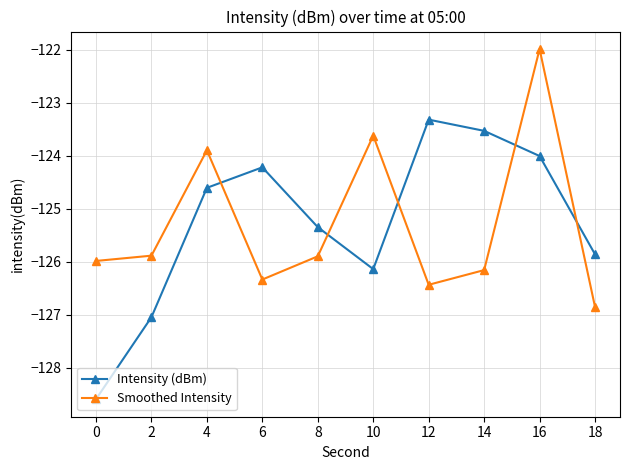

At 10, list the series in order from largest to smallest.

Smoothed Intensity, Intensity (dBm)